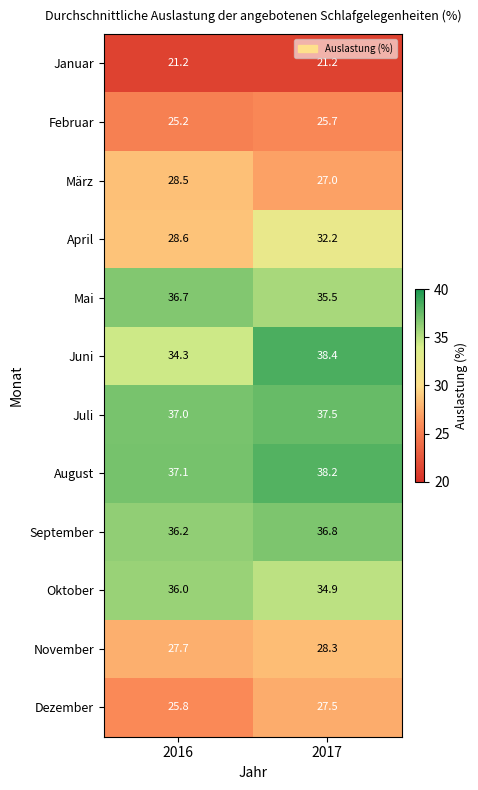

Which series has the largest total across all categories?

August